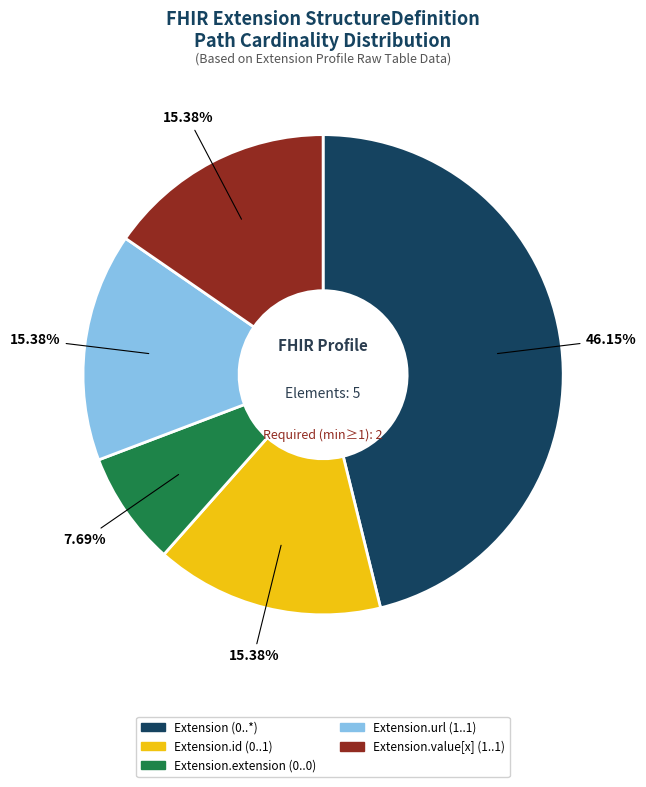

Does any single category account for the majority?

No